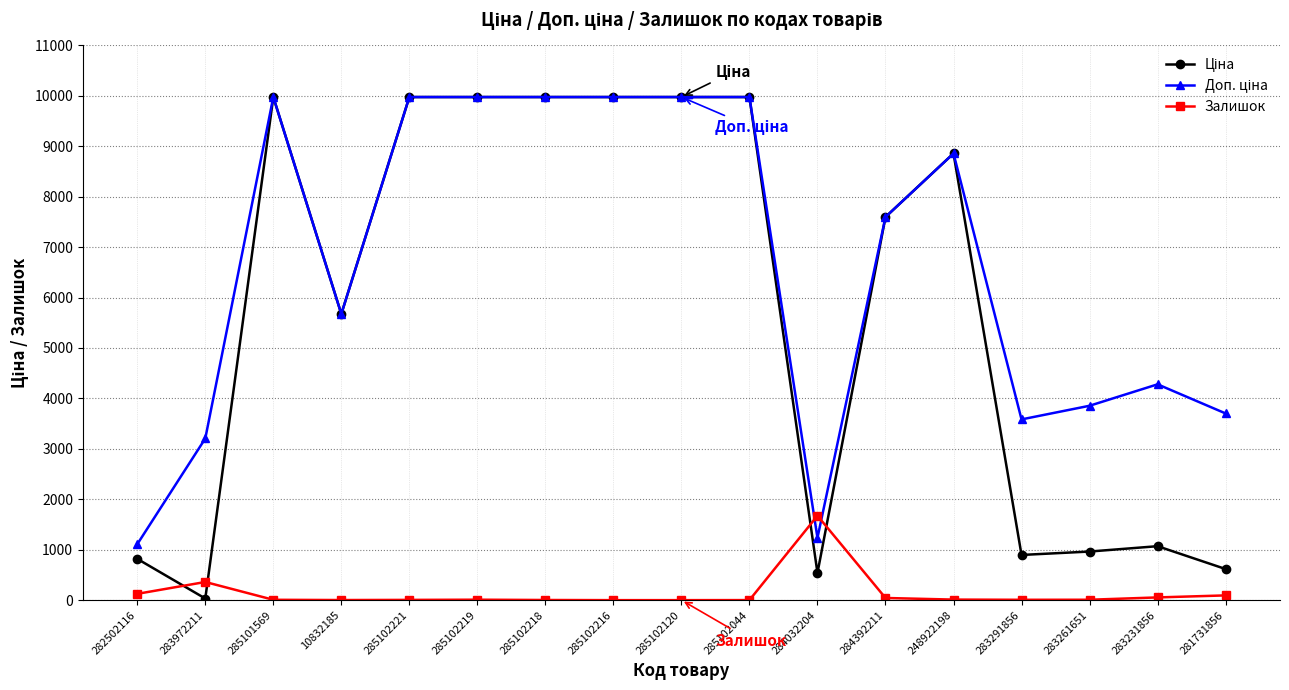

What is the maximum value shown in the chart?

9975.0